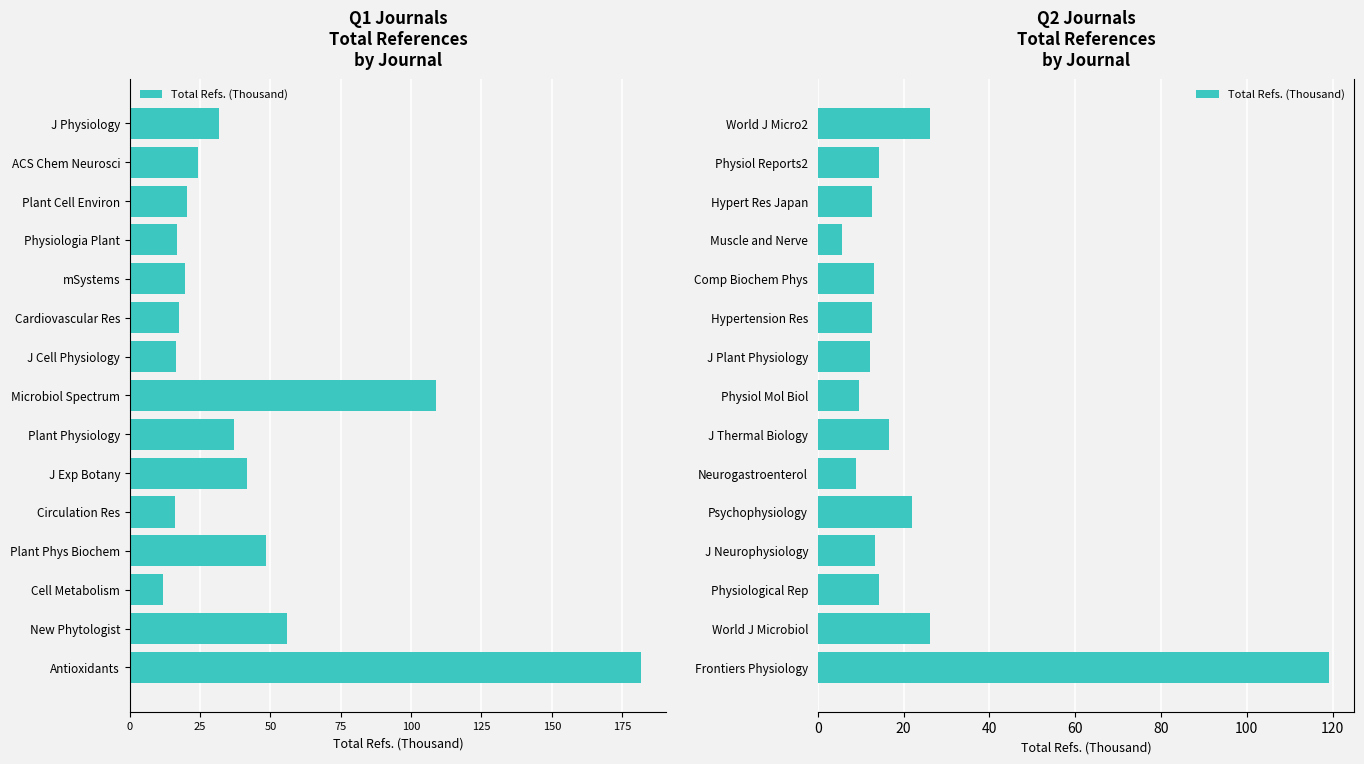

What is the difference between the maximum and second lowest values?

110.2